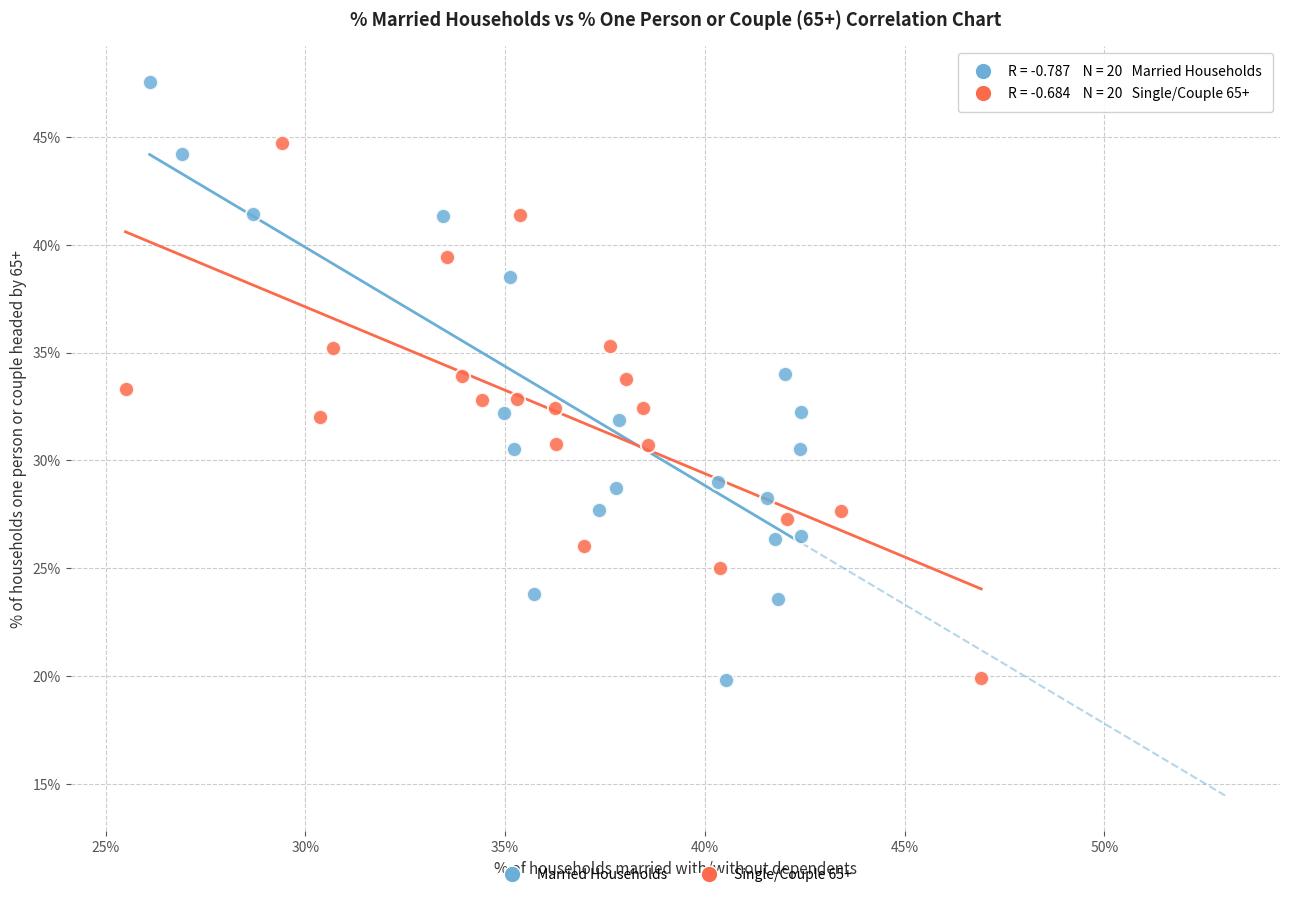

Which series contains the highest Y value?

Married Households